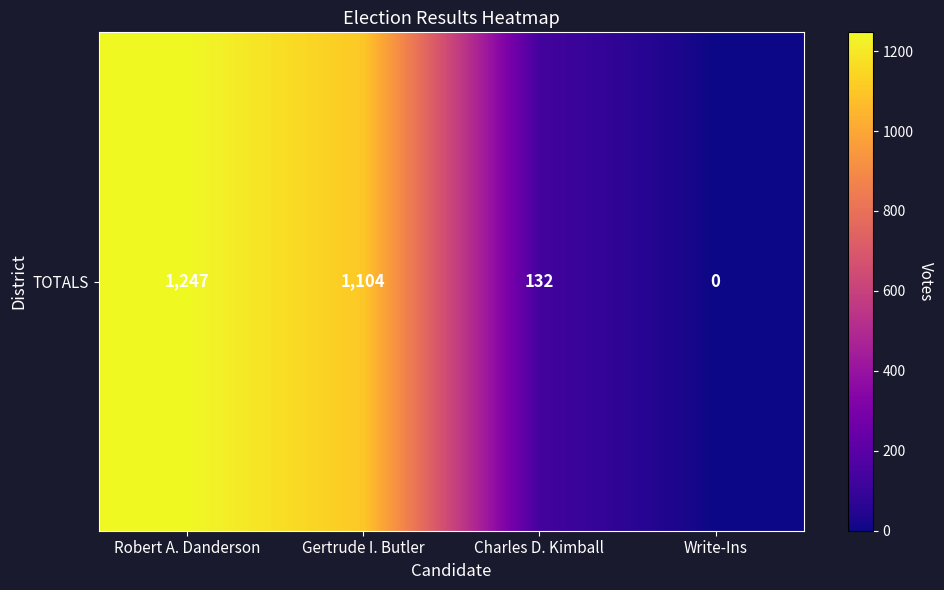

How many values exceed 1104?

1